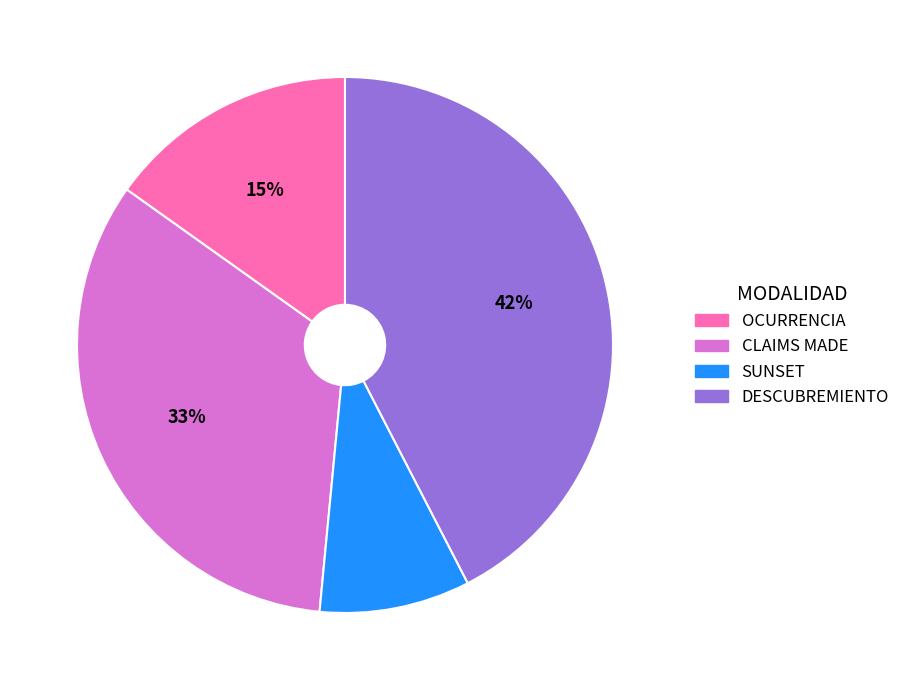

Rank the categories by value from lowest to highest.

SUNSET, OCURRENCIA, CLAIMS MADE, DESCUBREMIENTO